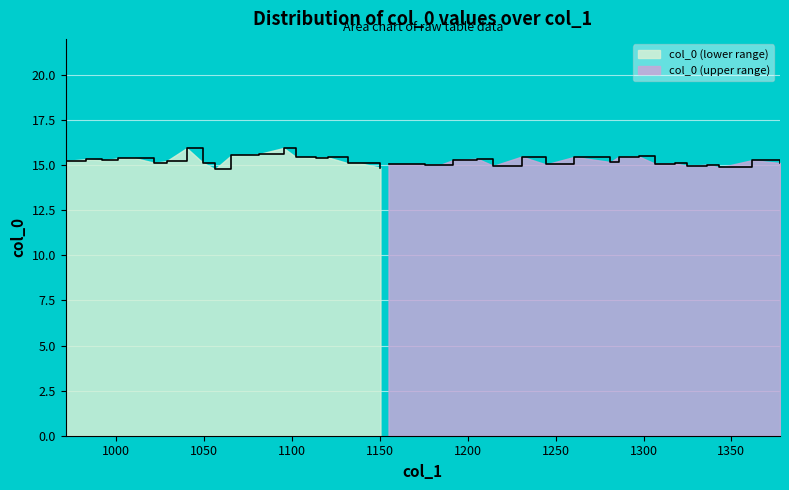

True or false: there are more than 1 points higher than both neighbors.

True